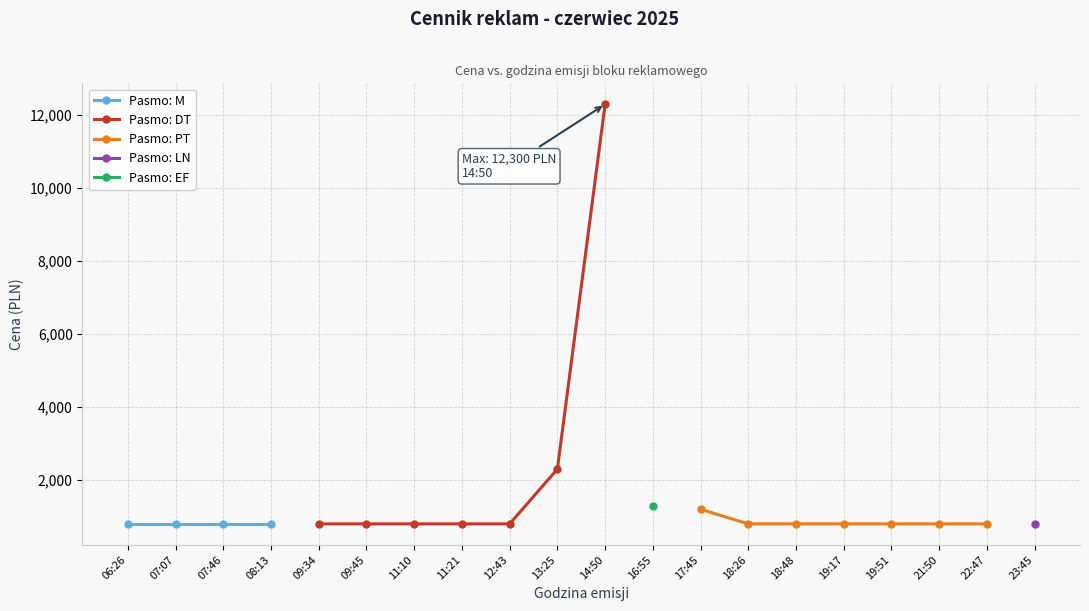

True or false: Average price (cena) and Block hour (godz) cross at least once.

False